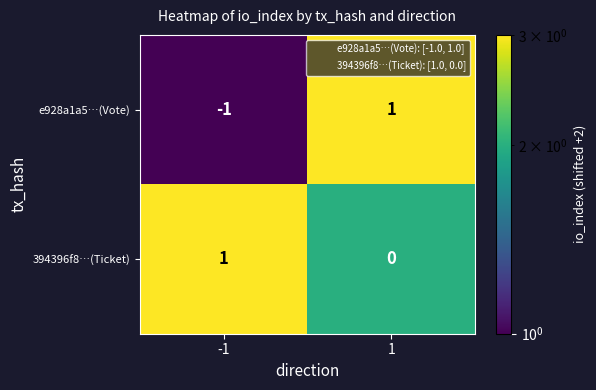

True or false: e928a1a5…(Vote) has a value of 0 at 1.

False